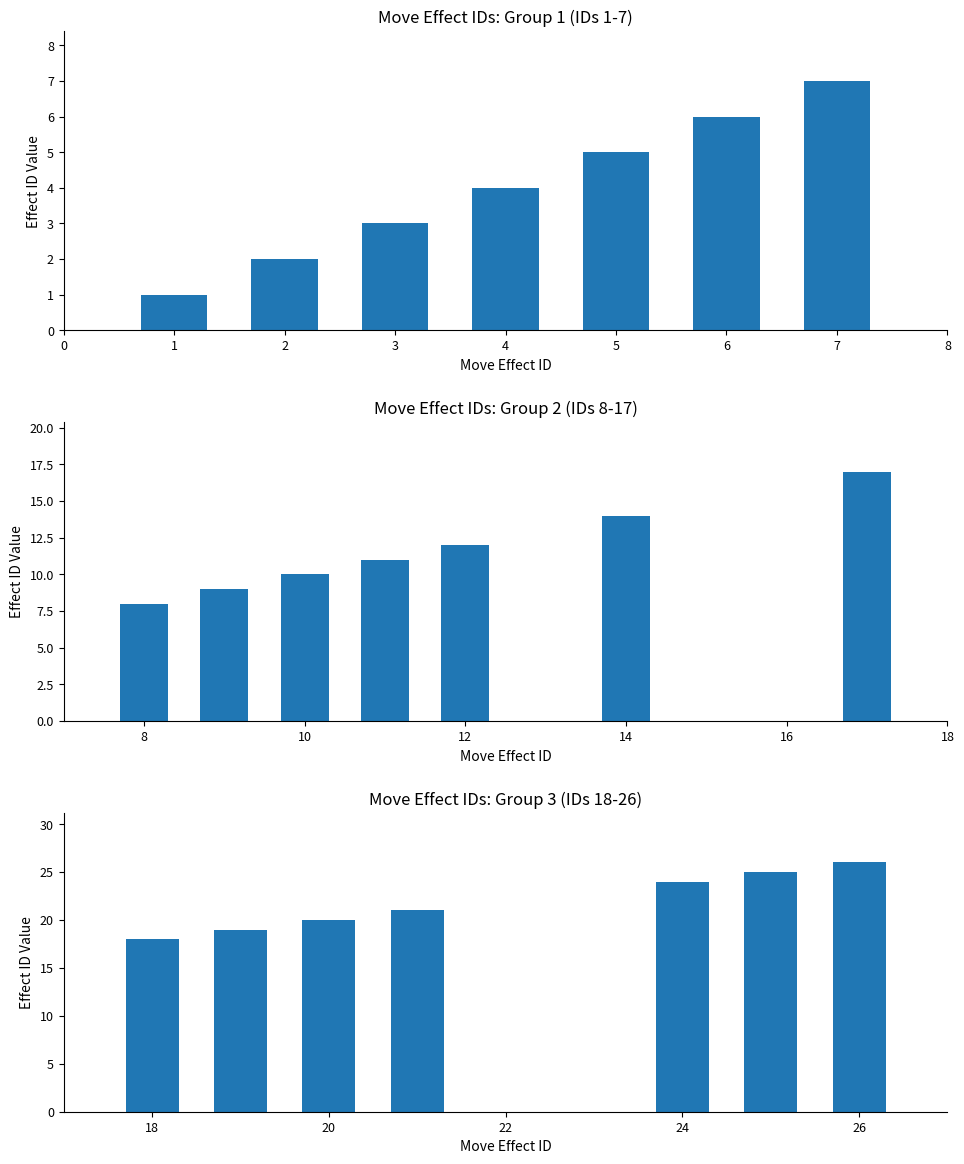

Is it true that the value at 18 is 18?

True